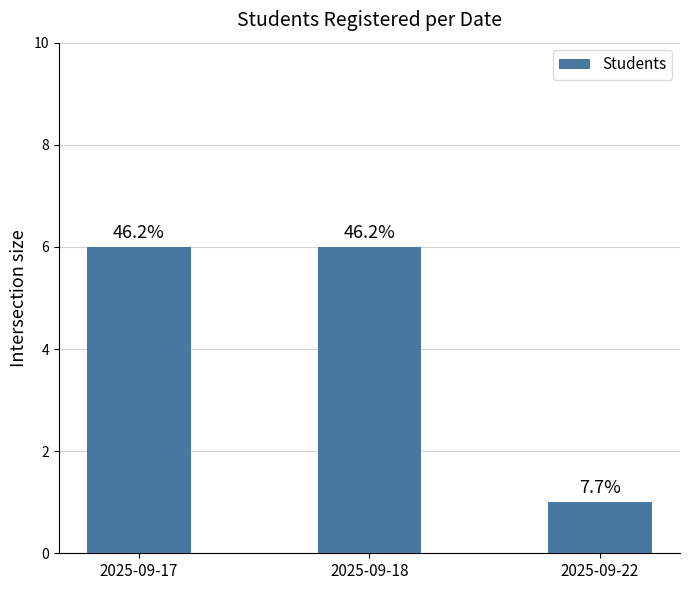

Are the bars horizontal?

No